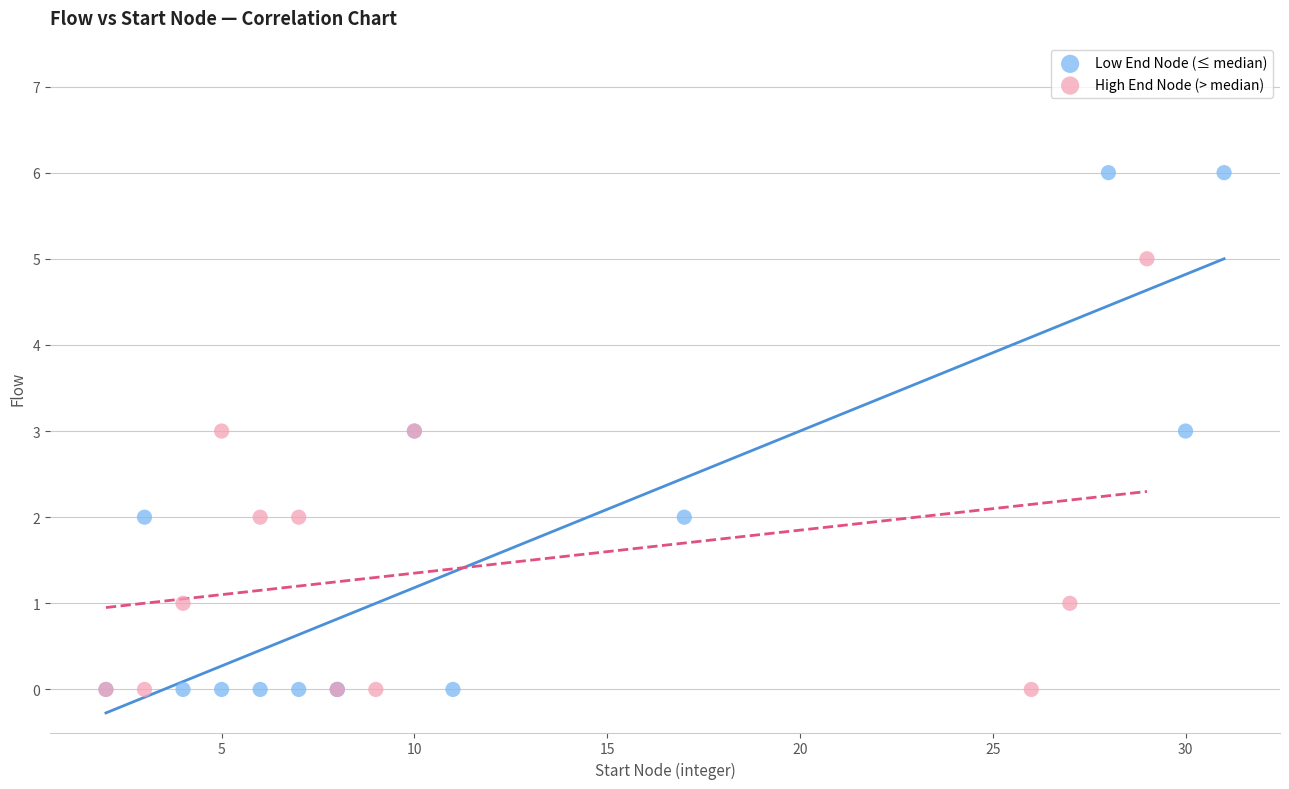

Which series reaches the maximum Y coordinate?

Low End Node (≤ median)